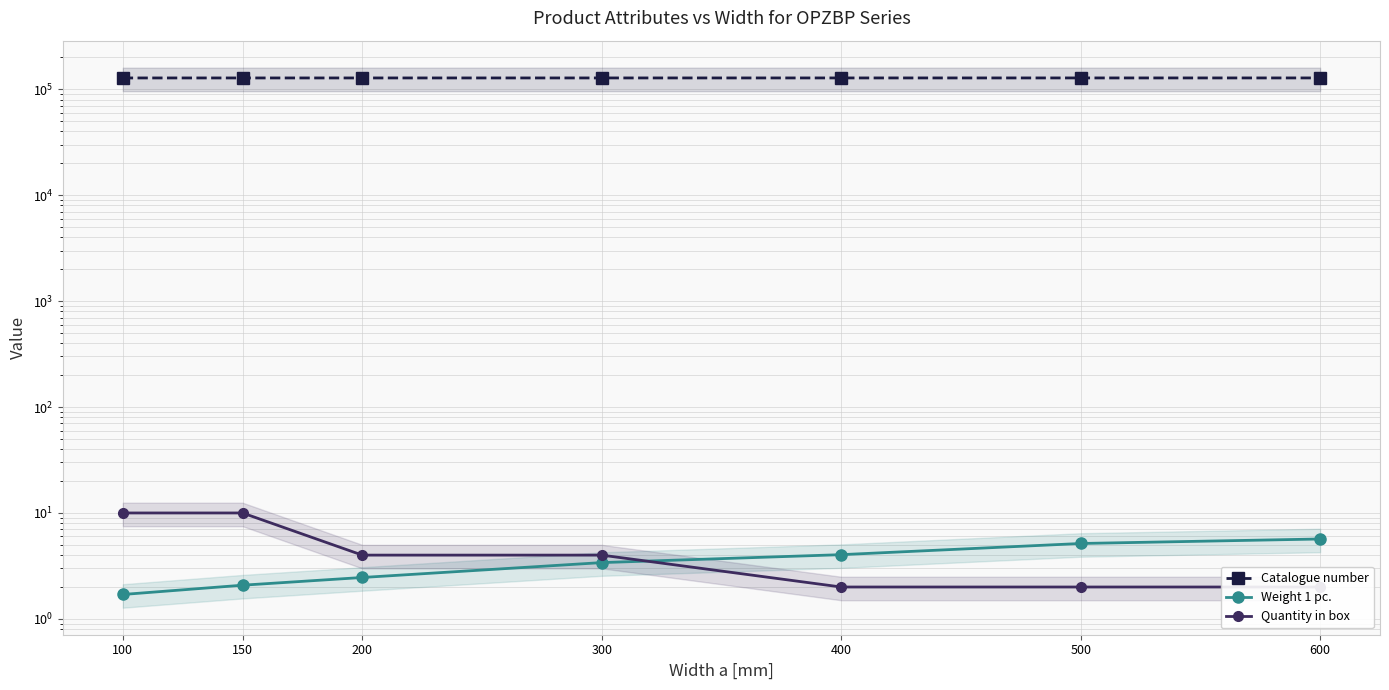

What is the total value across all series at 600?

127867.7